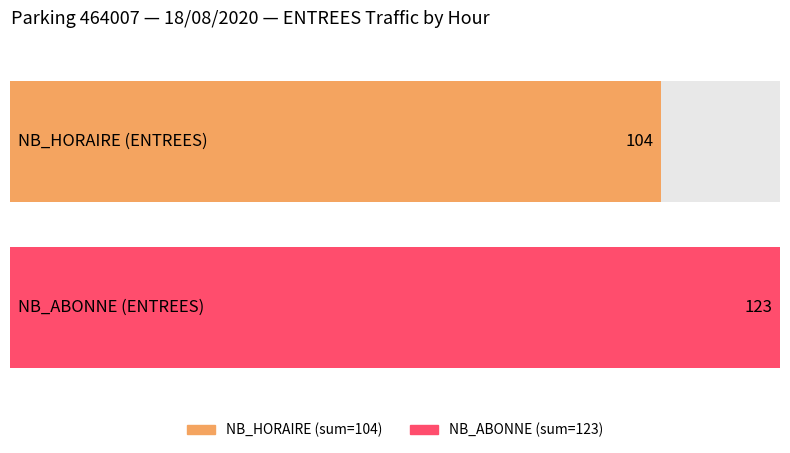

At how many categories does at least one series exceed 31?

1